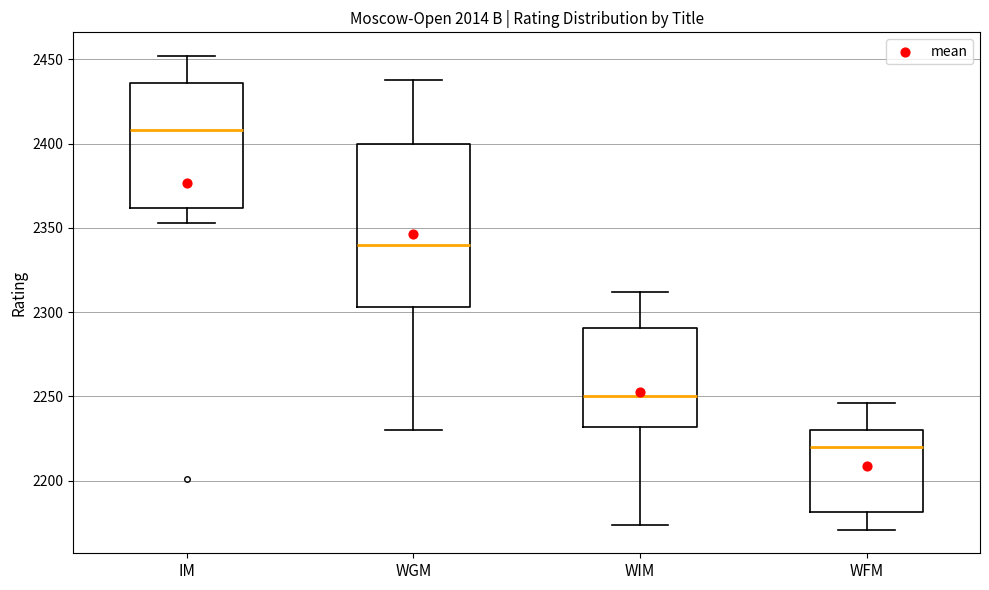

Which box has the lowest median line?

WFM